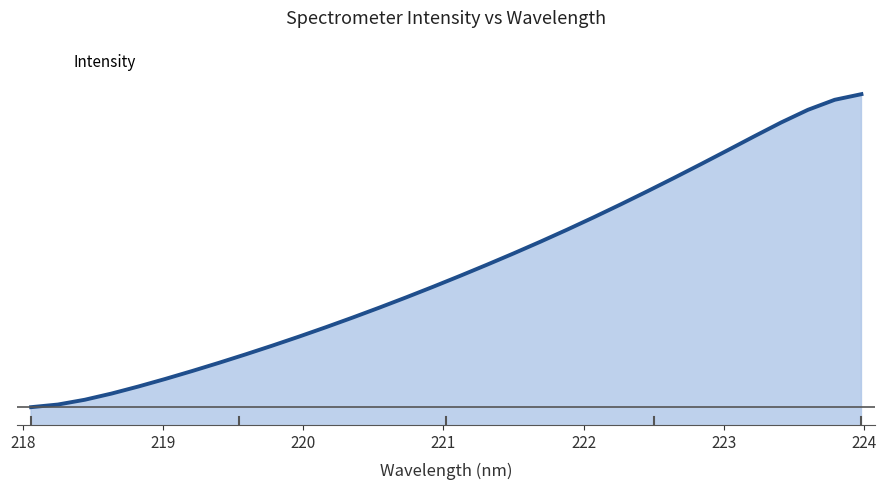

Does the chart display data point markers on the line(s)?

No